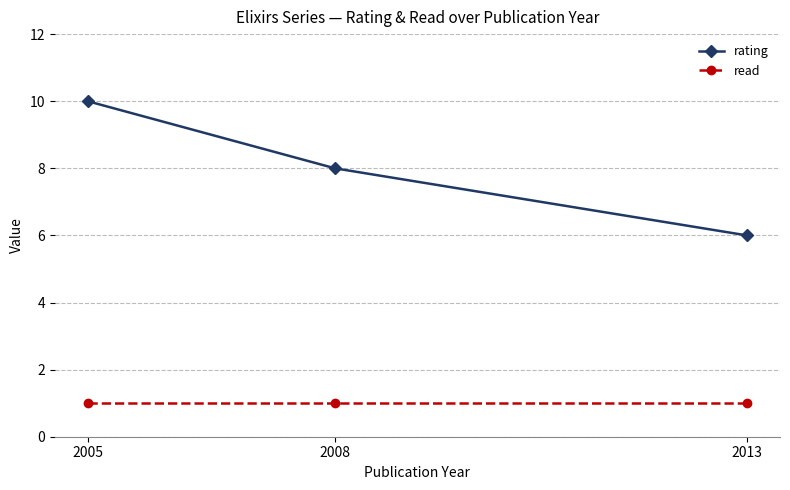

What is the average value of the rating series?

8